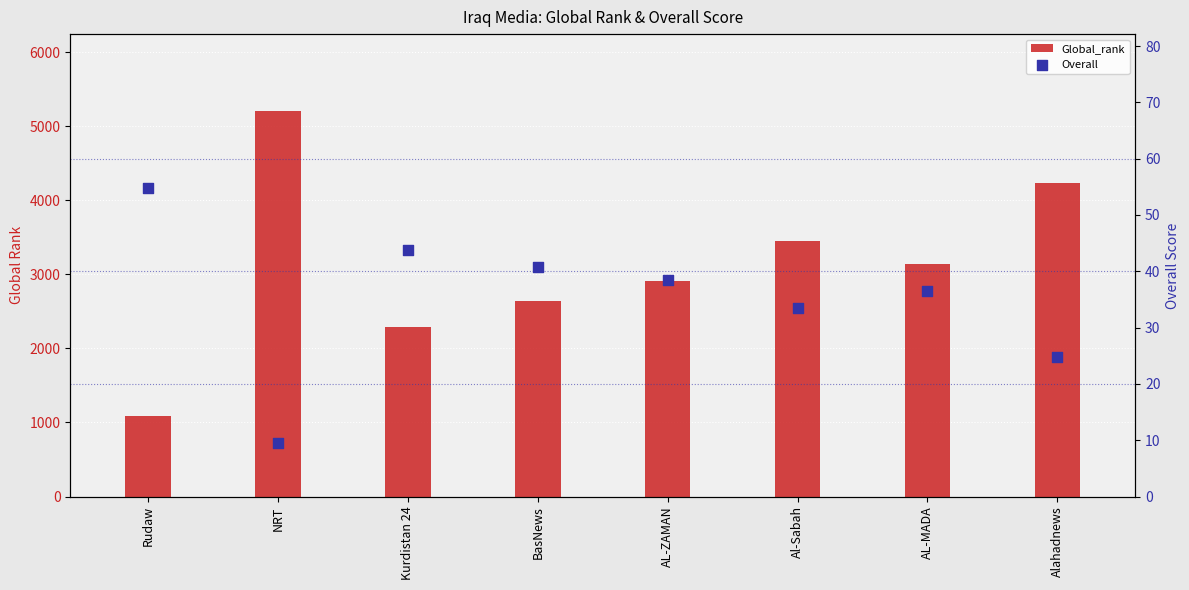

Which series reaches the minimum Y coordinate?

Overall